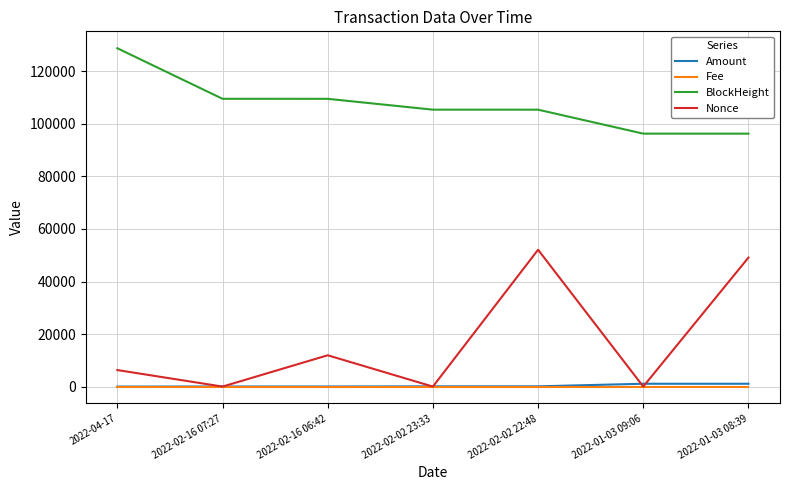

What is the lowest value of the BlockHeight series?

96290.0